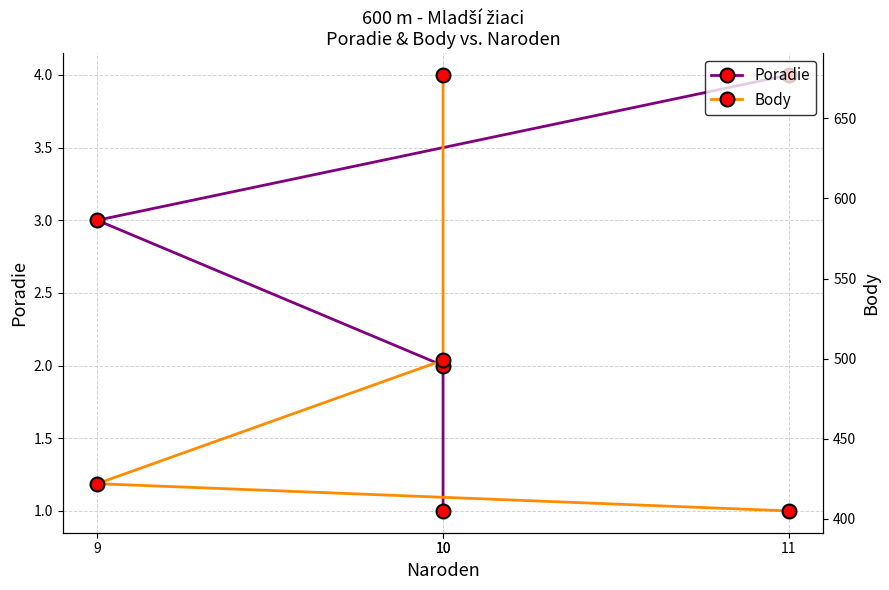

At how many categories does at least one series exceed 100?

4